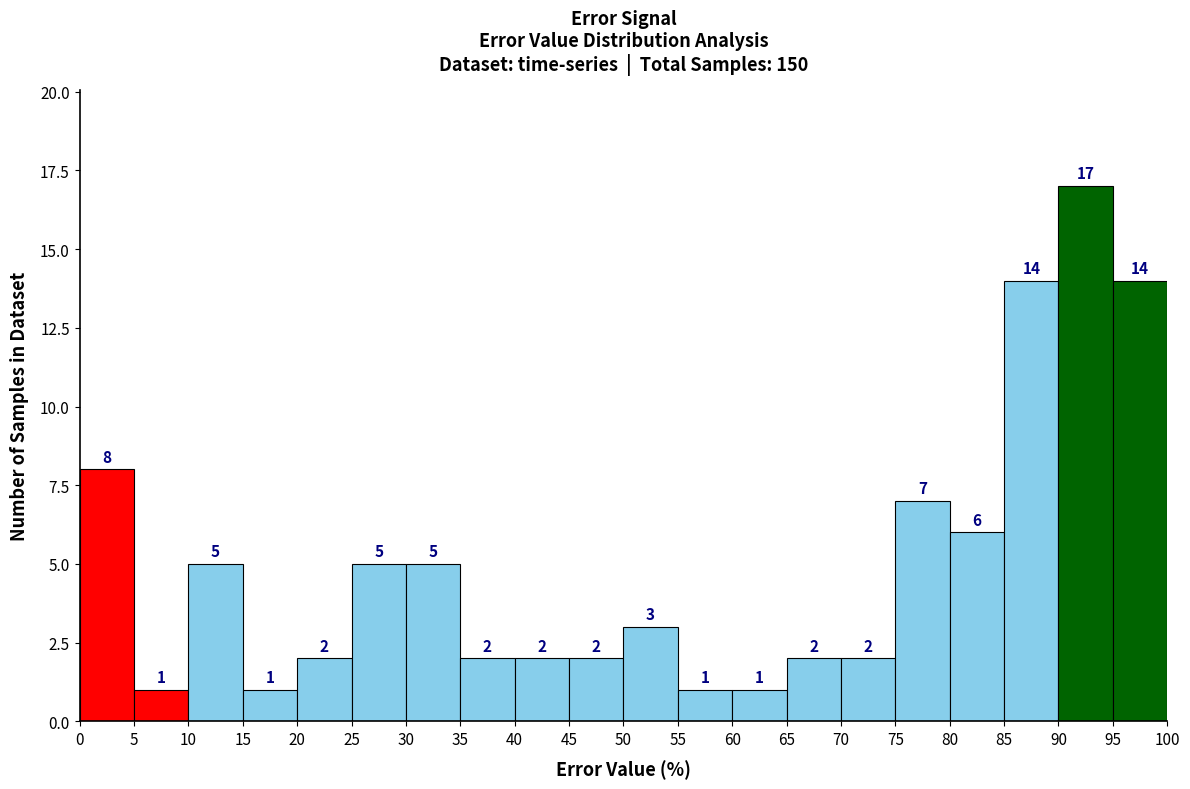

Reading left to right, transcribe this chart: for each bar, give the range it covers on the x-axis and its height.

0 to 5: 8
5 to 10: 1
10 to 15: 5
15 to 20: 1
20 to 25: 2
25 to 30: 5
30 to 35: 5
35 to 40: 2
40 to 45: 2
45 to 50: 2
50 to 55: 3
55 to 60: 1
60 to 65: 1
65 to 70: 2
70 to 75: 2
75 to 80: 7
80 to 85: 6
85 to 90: 14
90 to 95: 17
95 to 100: 14